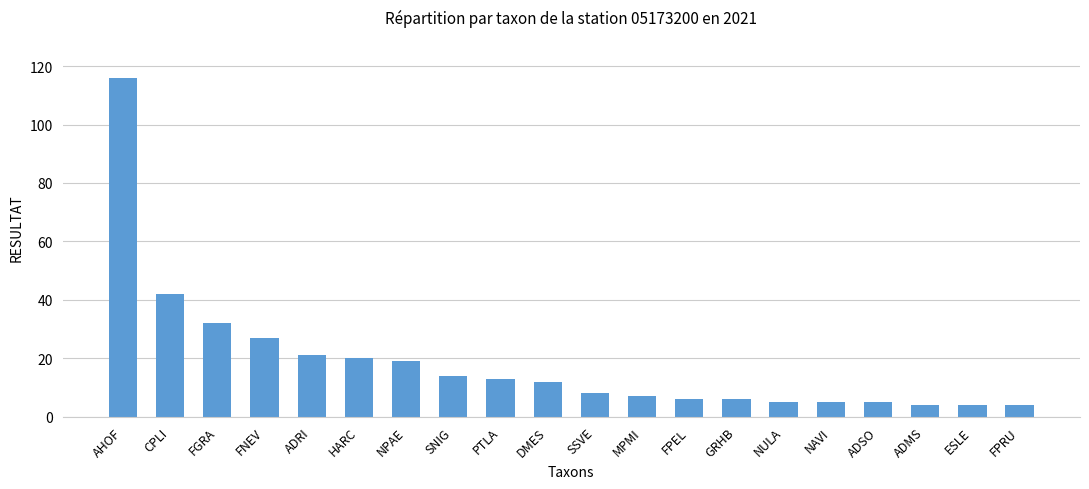

Which label corresponds to the largest value in the chart?

AHOF